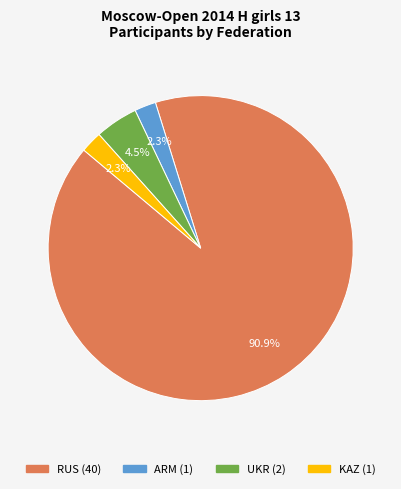

How many slices are in this pie chart?

4